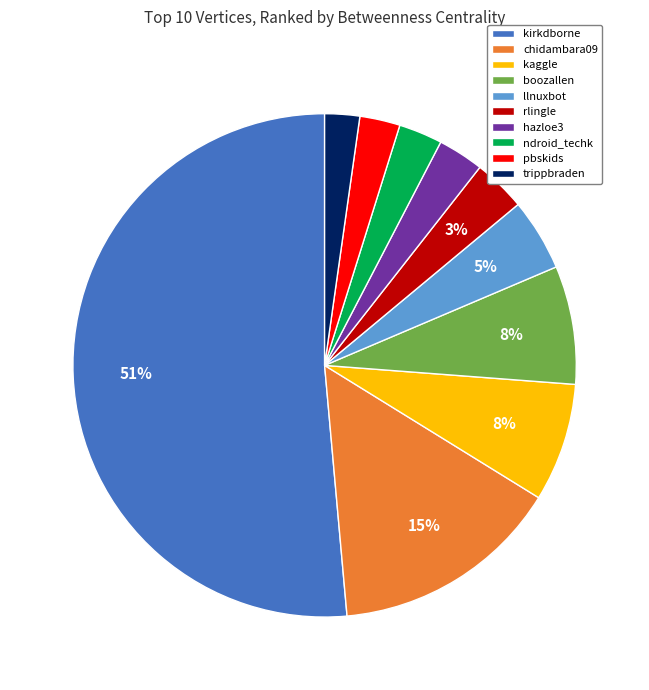

Which category accounts for the majority?

kirkdborne